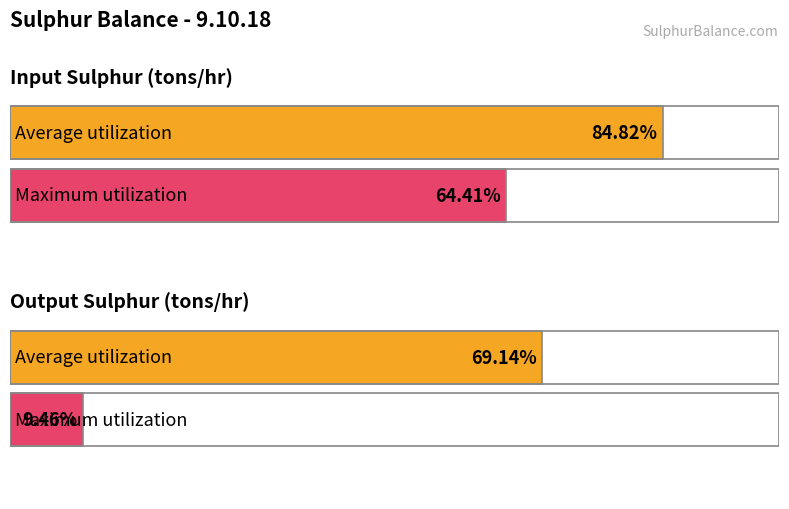

True or false: Maximum utilization has a value of 1.3 at Input Sulphur (tons/hr).

False